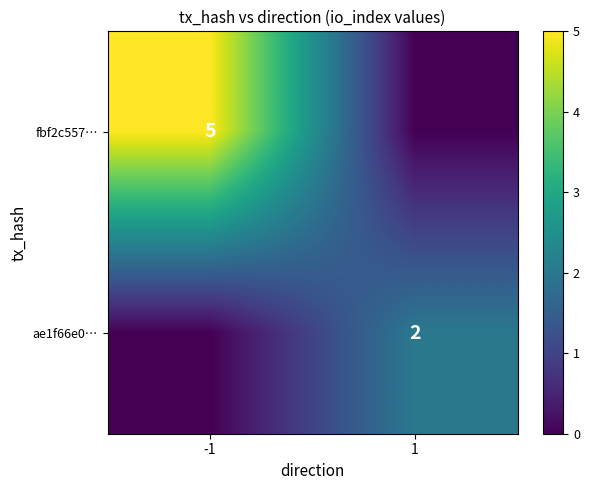

The value of fbf2c557… at -1 is 5. True or false?

True